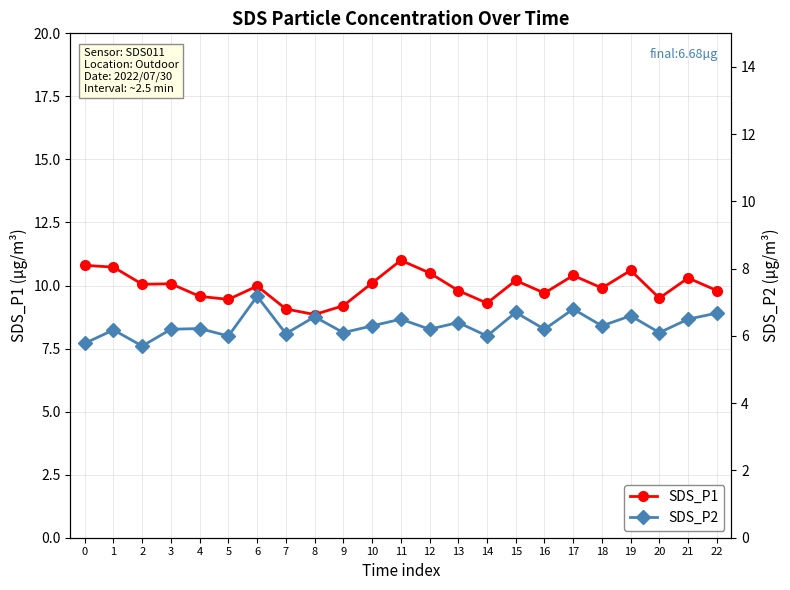

Rank the series by their maximum value, from lowest to highest.

SDS_P2, SDS_P1